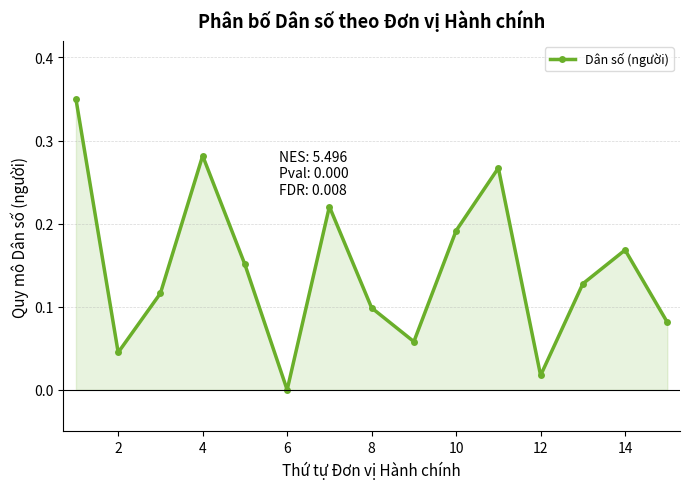

How many points are lower than both their immediate neighbors (excluding endpoints)?

4